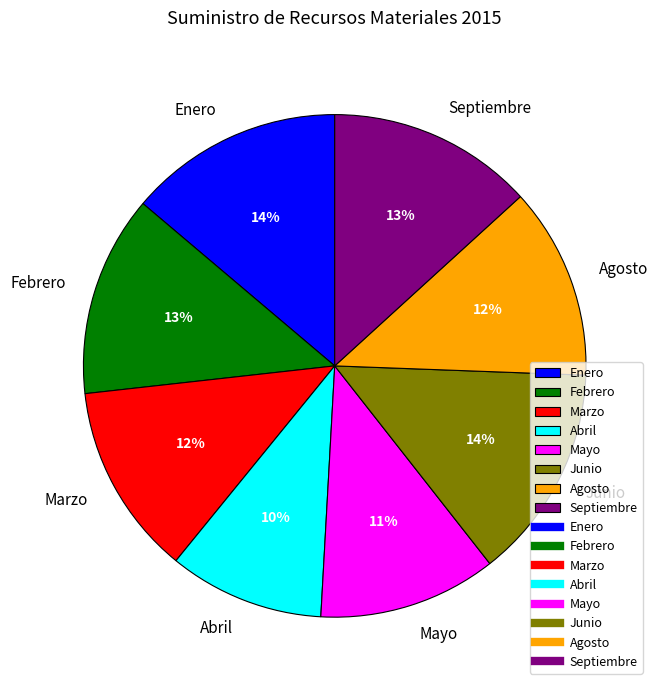

How many segments does this pie chart have?

8